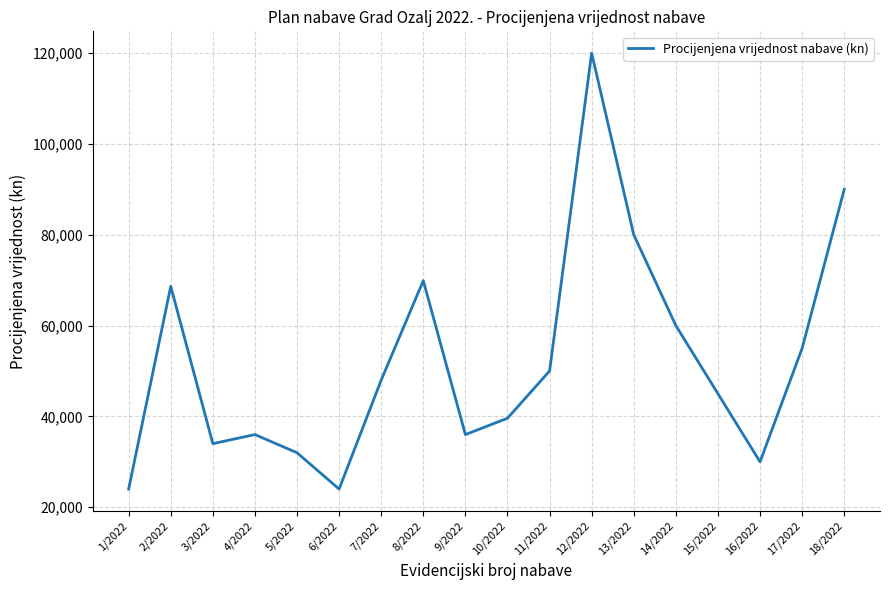

Which has a higher value, 12/2022 or 2/2022?

12/2022